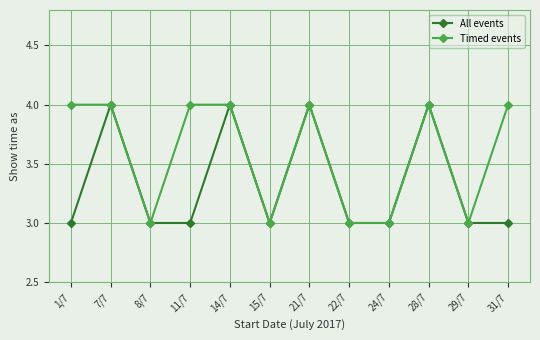

How many categories are shown in the chart?

12